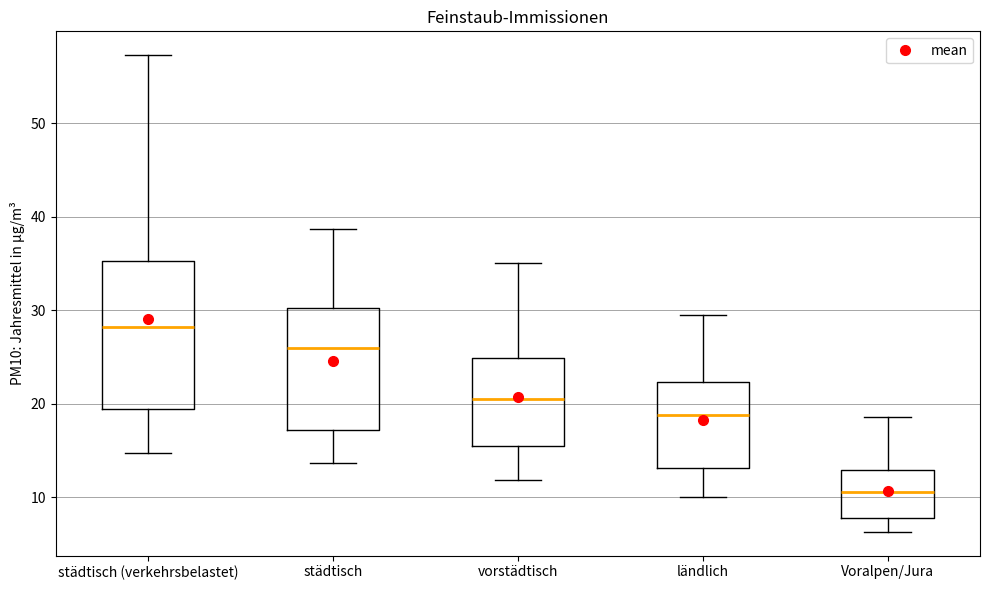

Reading left to right, transcribe this box plot: for each box, give where its median line is, the range the box spans, and where its two whiskers end, as read against the y-axis. The values are not printed on the chart, so give them approximately, as read against the axis.

städtisch (verkehrsbelastet): median 28, box 19 to 35, whiskers 15 to 57
städtisch: median 26, box 17 to 30, whiskers 14 to 39
vorstädtisch: median 20, box 15 to 25, whiskers 12 to 35
ländlich: median 19, box 13 to 22, whiskers 10 to 30
Voralpen/Jura: median 11, box 8 to 13, whiskers 6 to 19